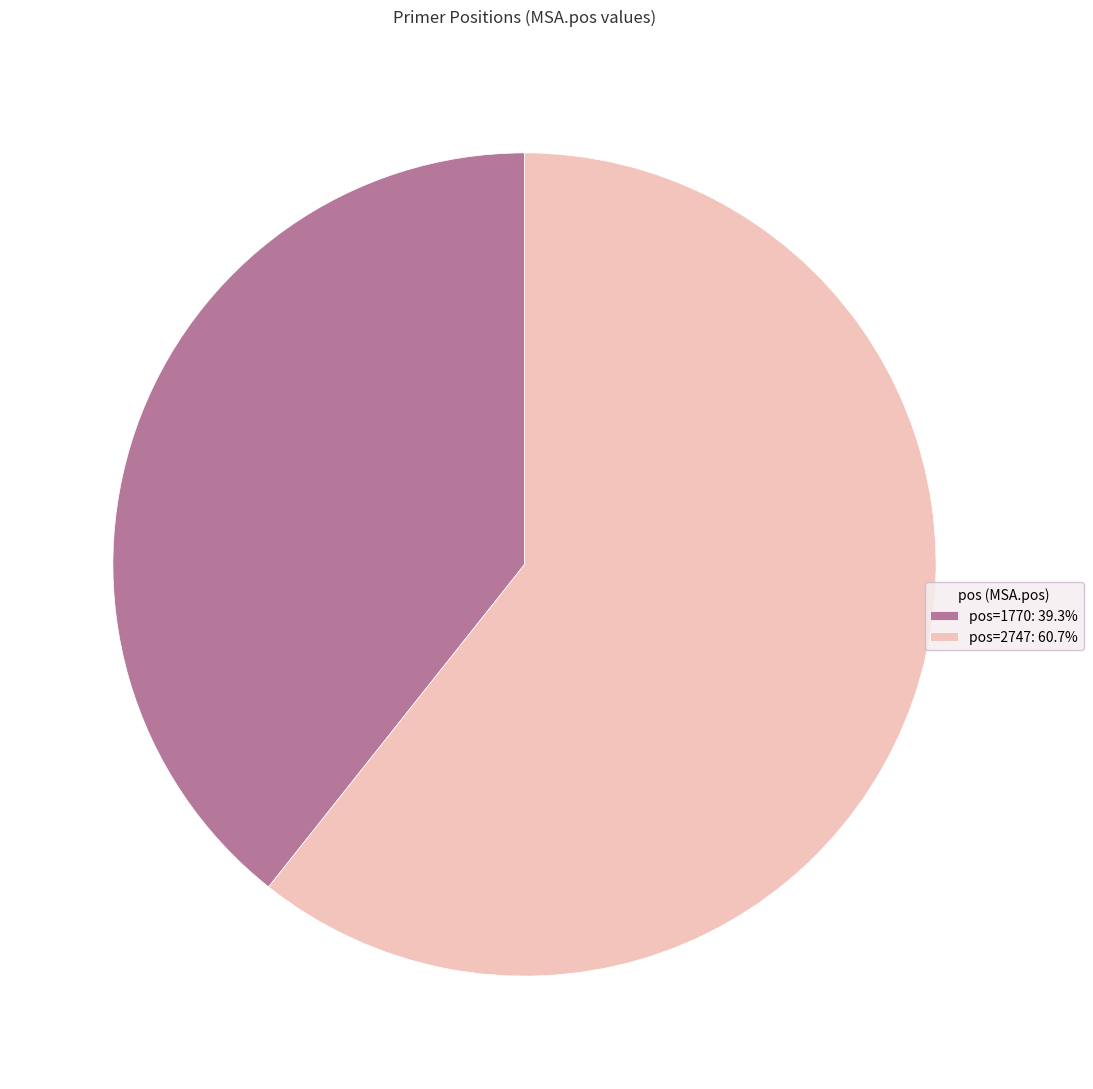

How many slices are in this pie chart?

2